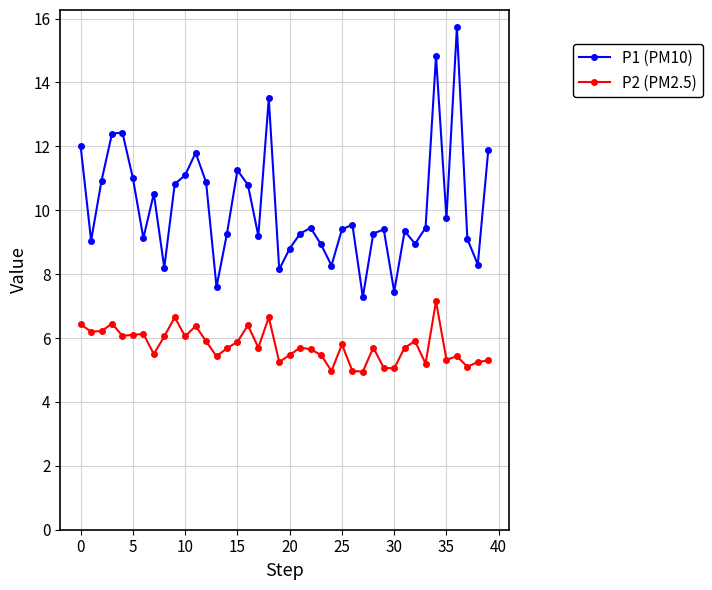

How many data points does each series have?

40